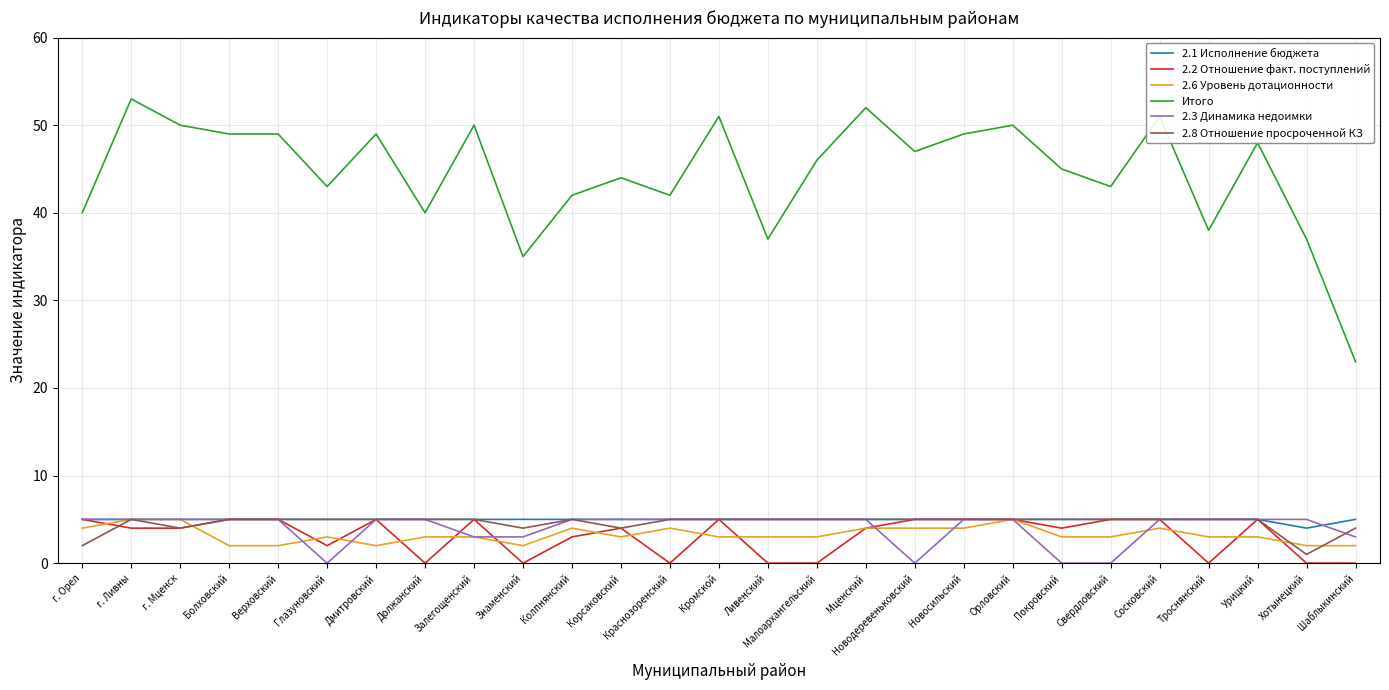

True or false: 2.1 Исполнение бюджета and Итого intersect in this chart.

False